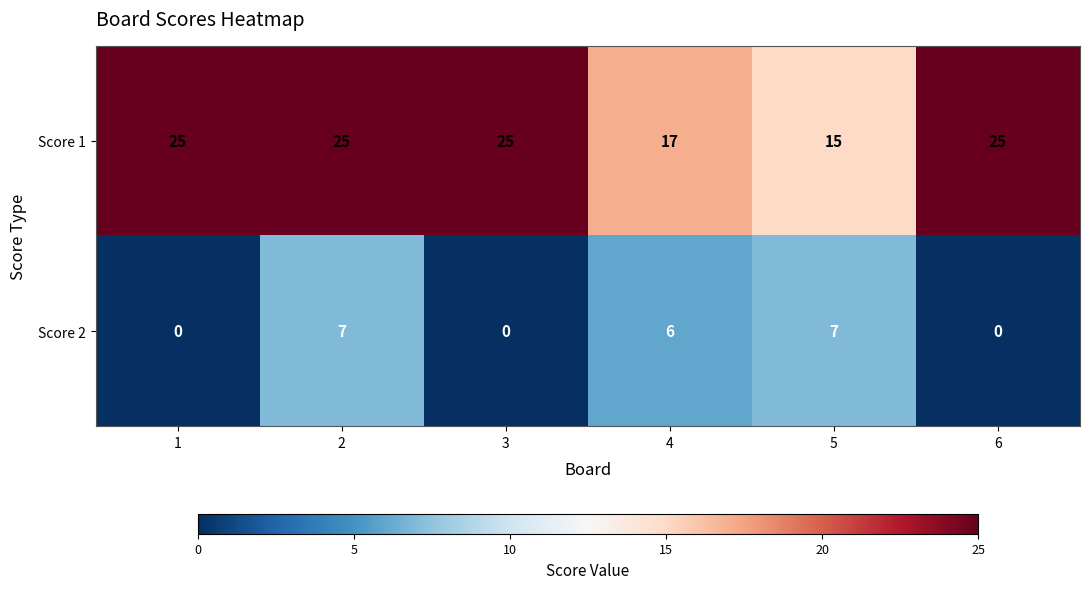

How many data points in Score 2 are less than 6?

3